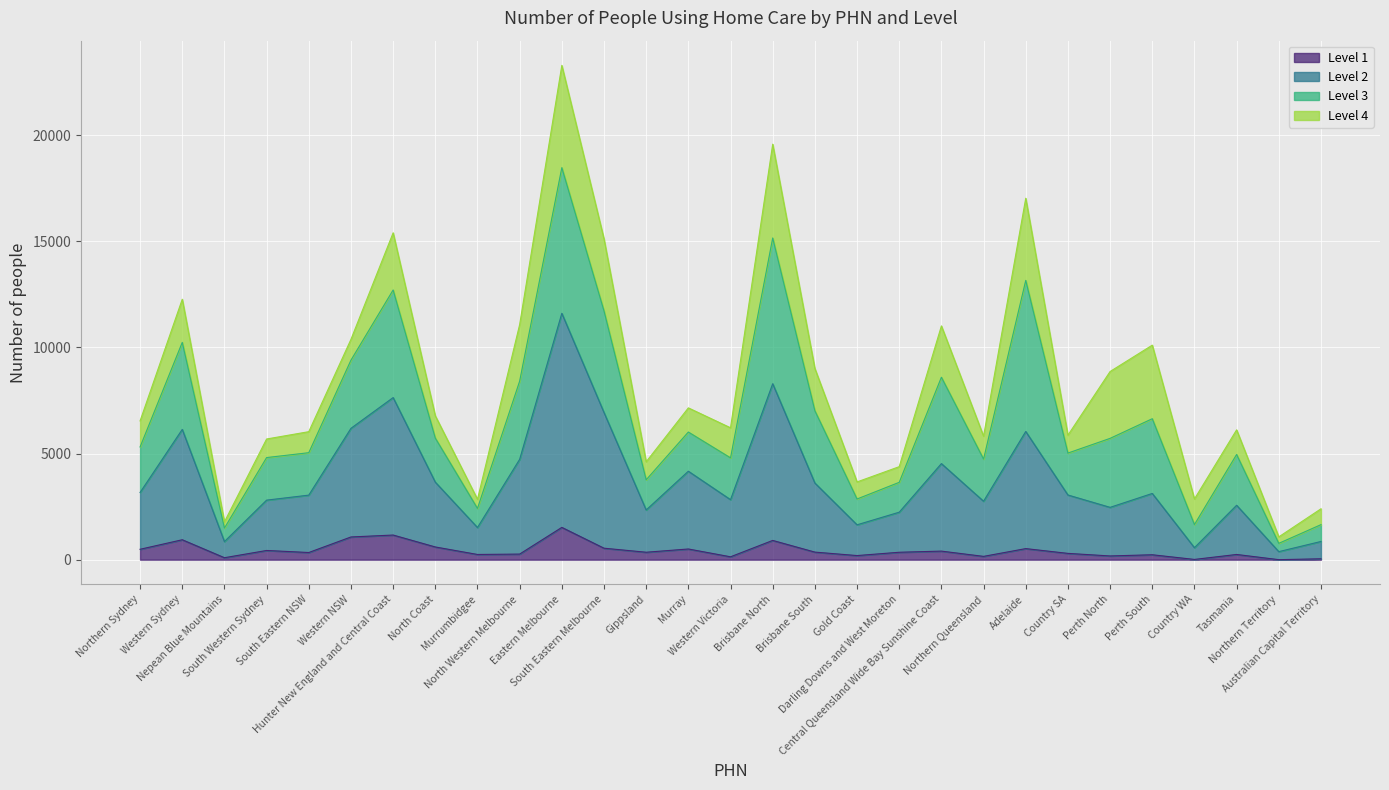

The Level 1 series shows 122 at Nepean Blue Mountains. True or false?

False